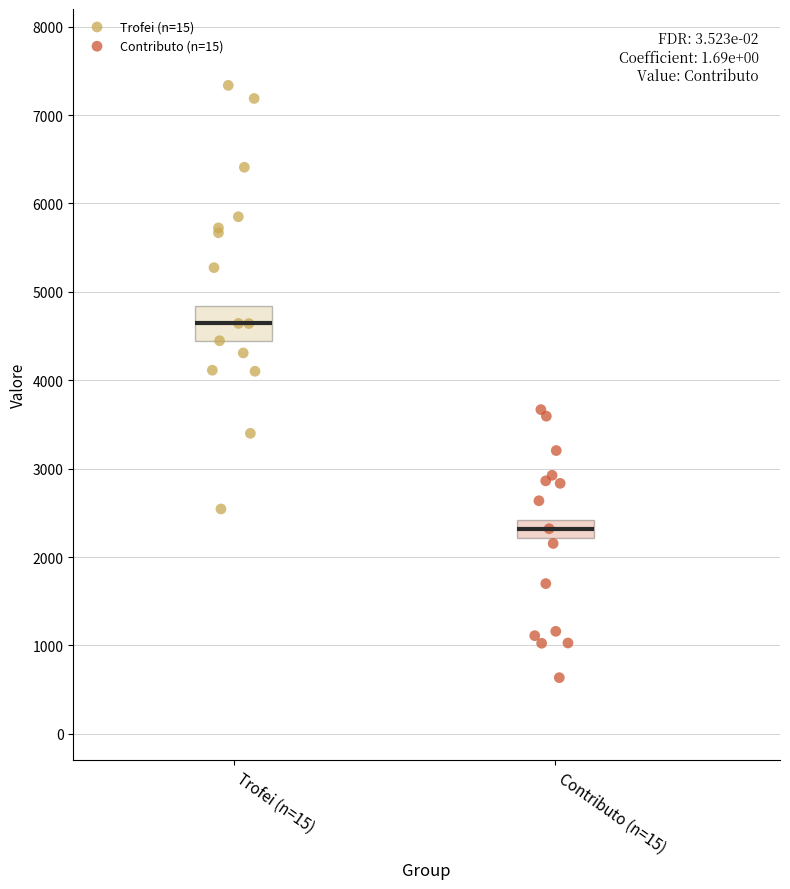

Which series reaches the minimum Y coordinate?

Contributo (n=15)